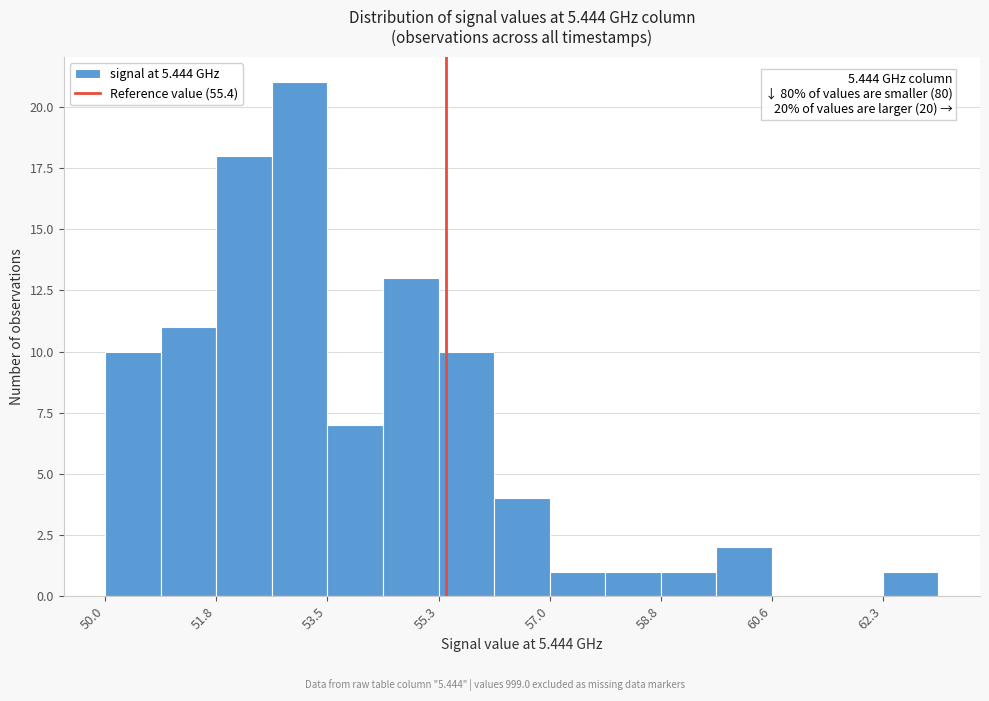

Which range on the x-axis has the tallest bar?

52.64 to 53.52